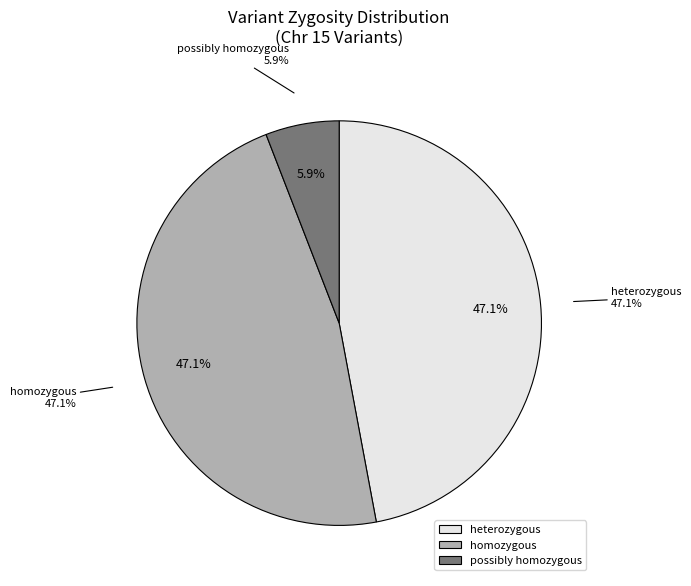

Count the number of slices in the pie.

4